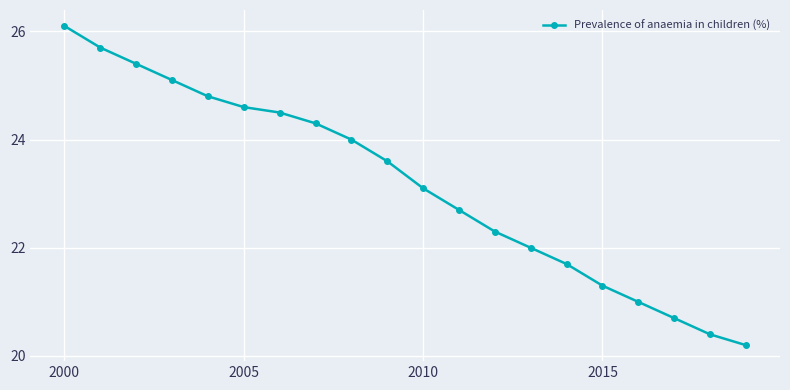

What is the minimum value shown in the chart?

20.2